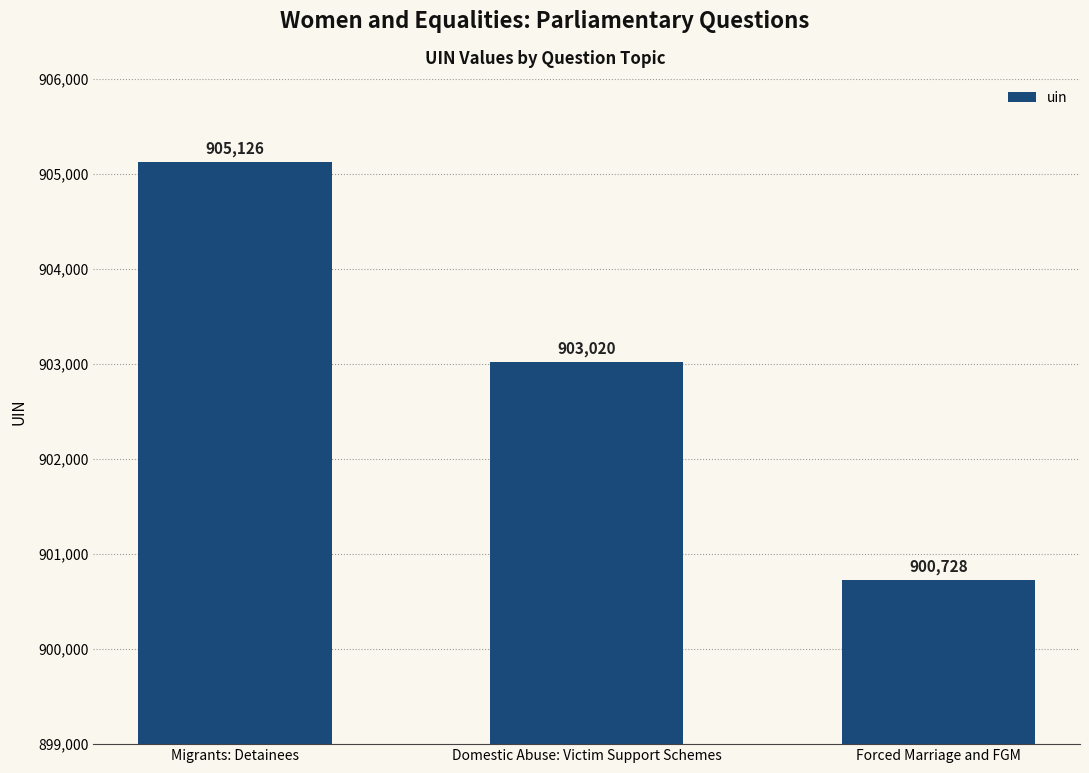

Count the values in the range 900728 to 905126.

3